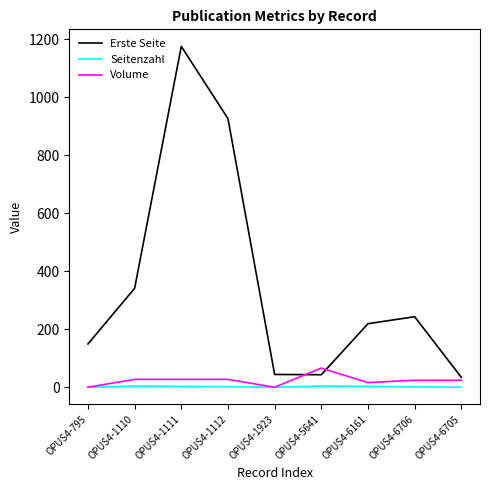

The value of Erste Seite at OPUS4-5641 is 43. True or false?

True